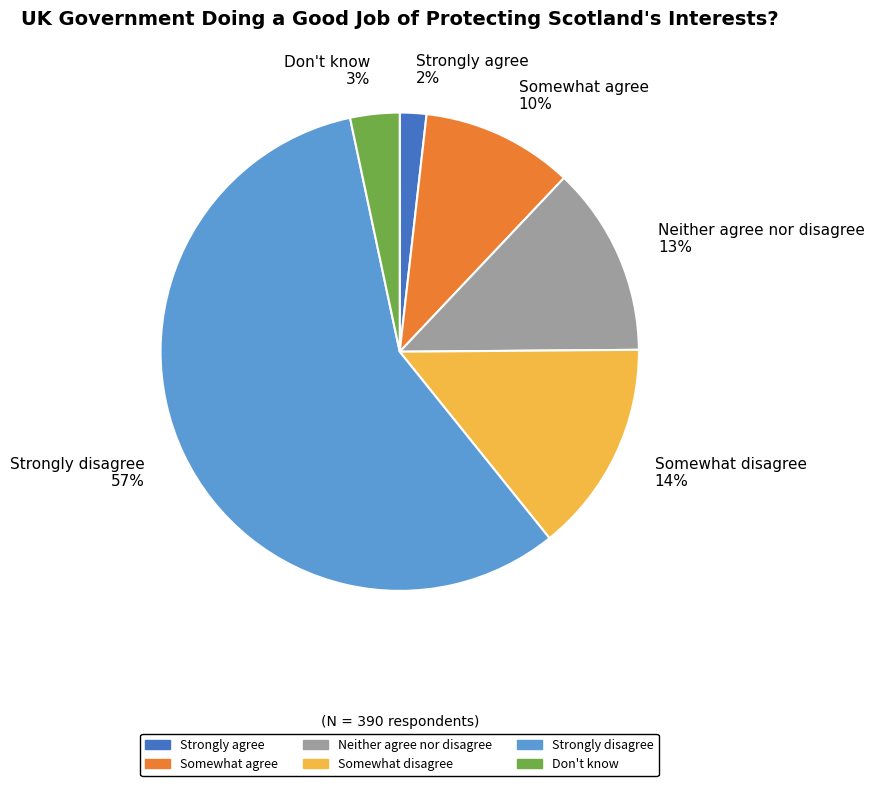

Which has a higher value, Somewhat agree or Don't know?

Somewhat agree